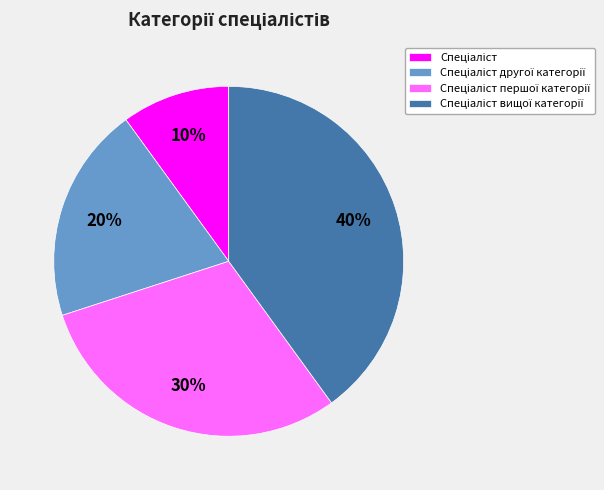

To the nearest percent, what is the average slice percentage?

25%